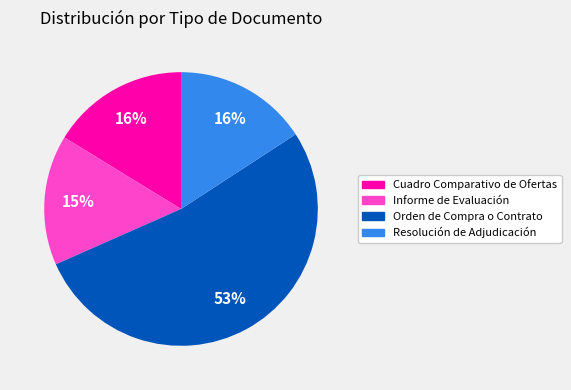

Does Orden de Compra o Contrato account for over 50% of the chart?

Yes